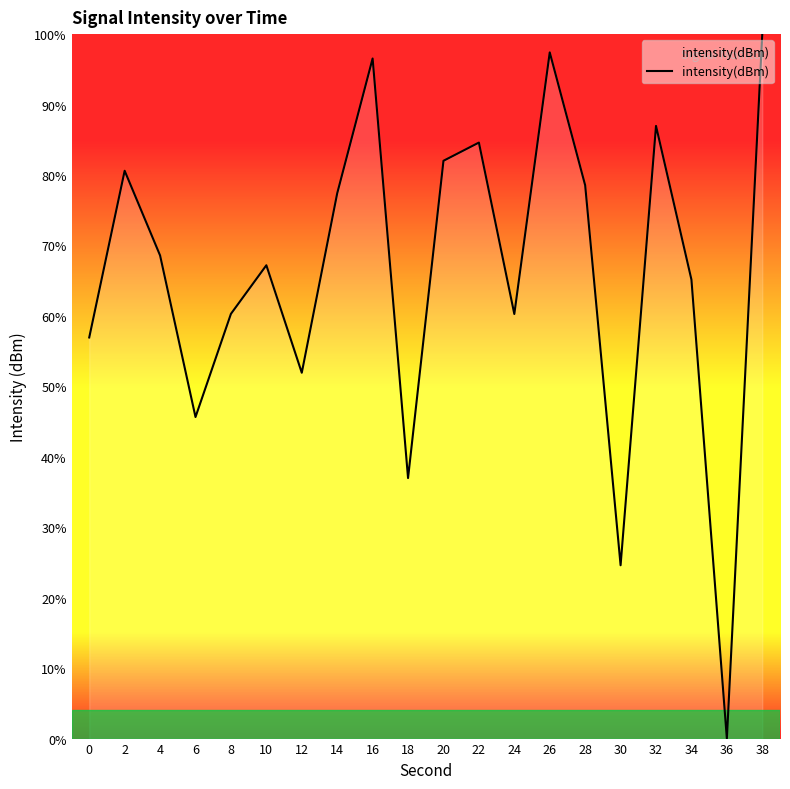

How many interior local peaks (higher than both neighbors) does the data have?

6